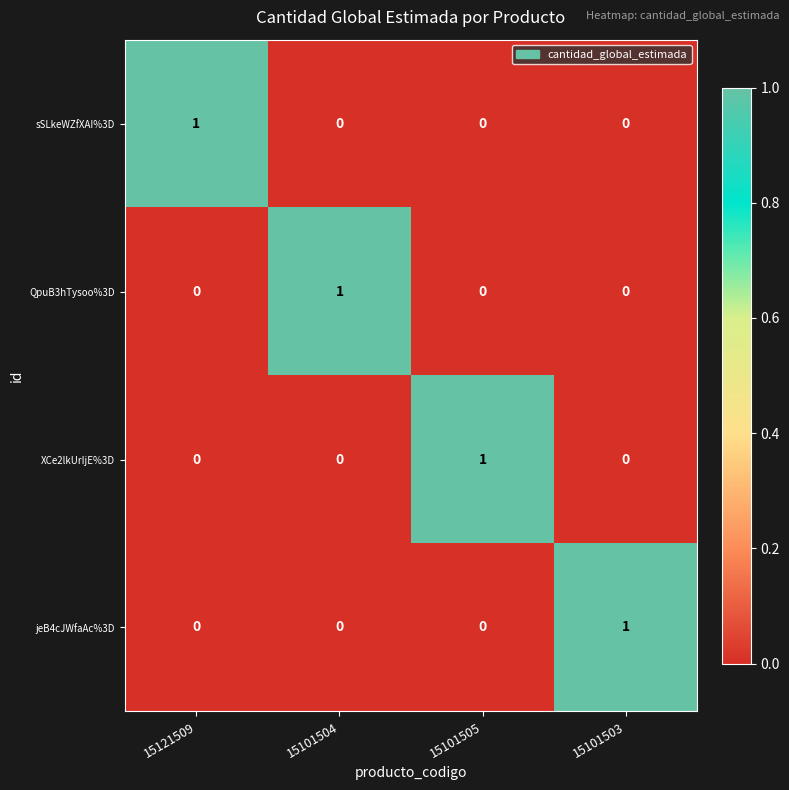

Reading right to left, what are all the values shown in this chart?

sSLkeWZfXAI%3D: 15101503=0	15101505=0	15101504=0	15121509=1
QpuB3hTysoo%3D: 15101503=0	15101505=0	15101504=1	15121509=0
XCe2lkUrIjE%3D: 15101503=0	15101505=1	15101504=0	15121509=0
jeB4cJWfaAc%3D: 15101503=1	15101505=0	15101504=0	15121509=0